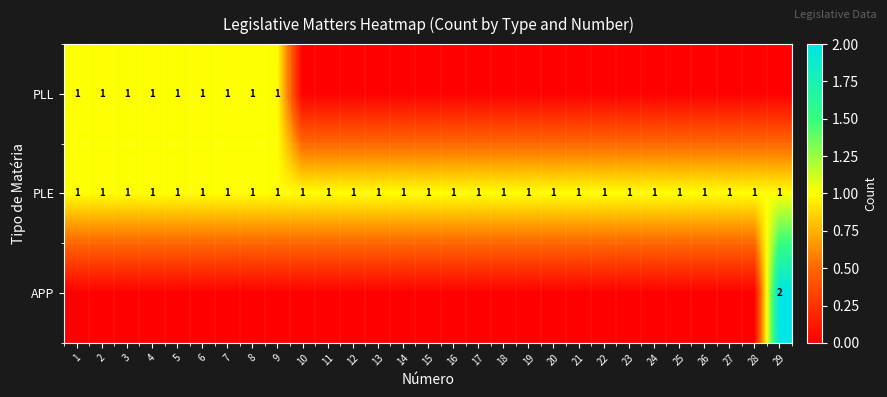

The PLE series shows 0 at 14. True or false?

False